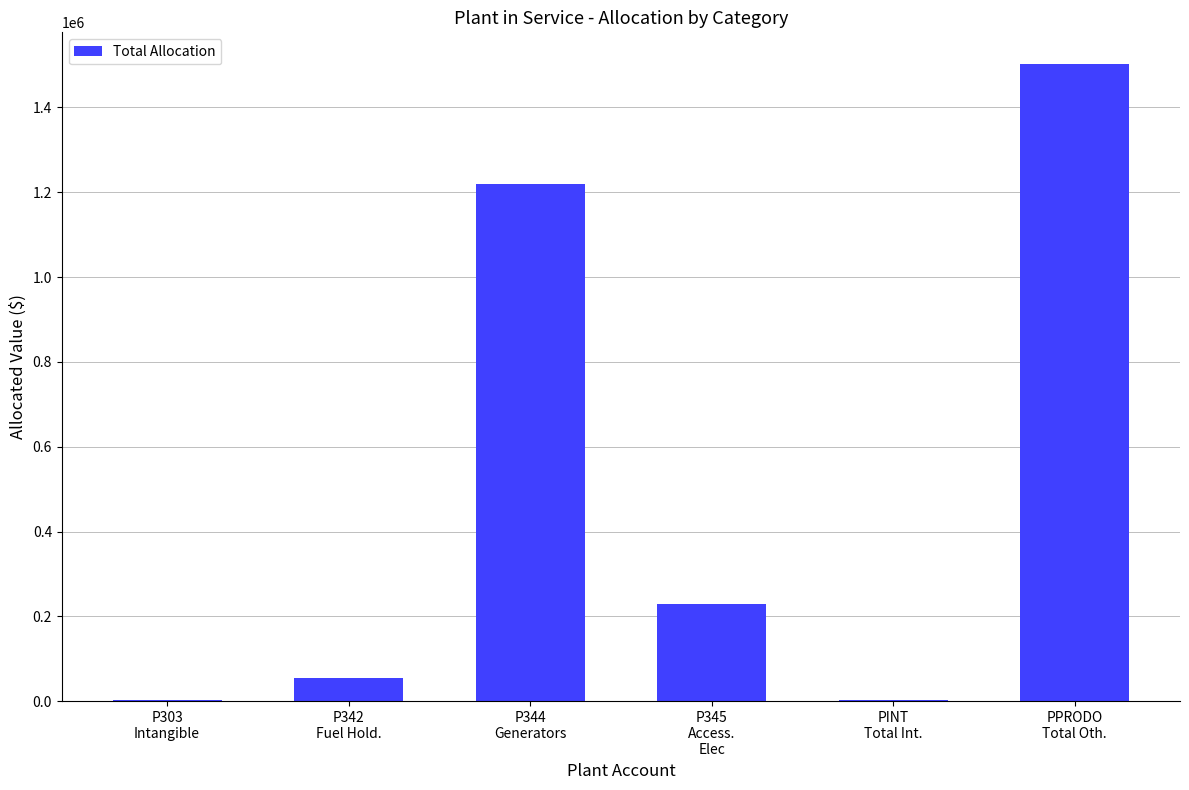

What is the sum of all values?

3011391.9